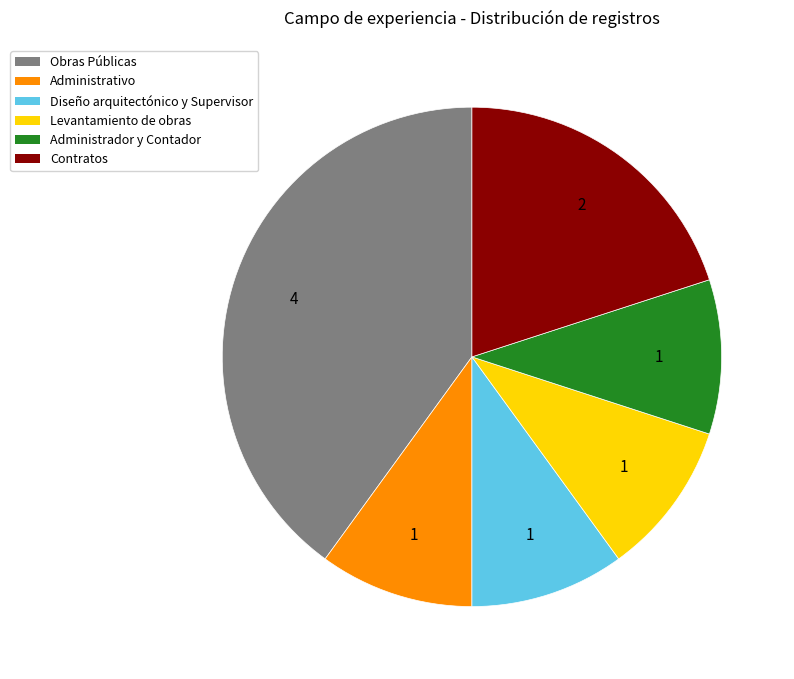

Approximately how many times larger is the value at Contratos compared to Administrador y Contador?

2.0